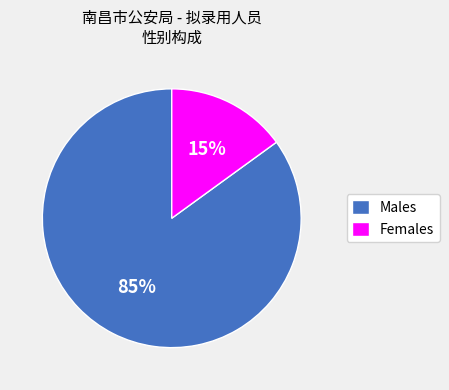

Which slice is the largest?

Males